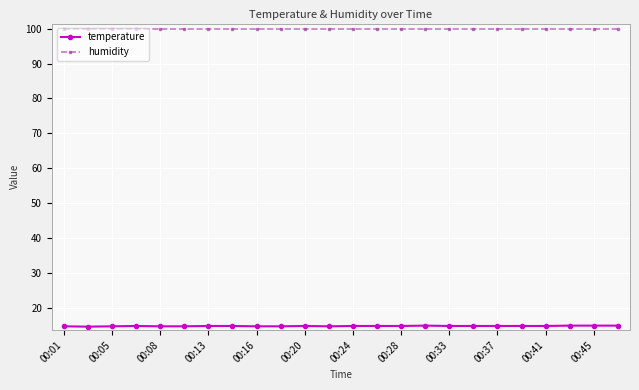

What is the value of the humidity point at the 14th from the left?

99.9